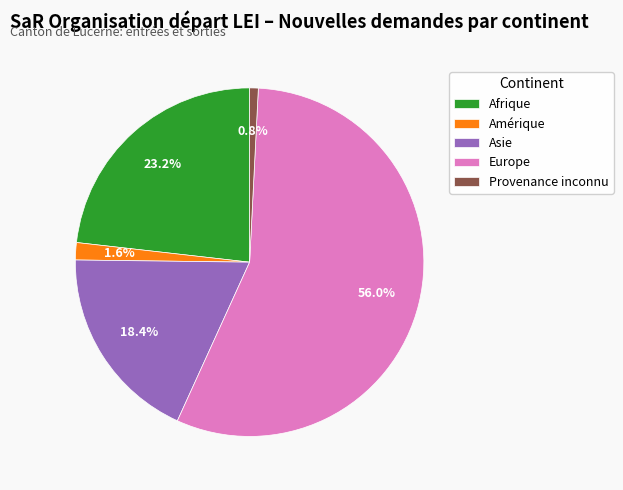

How many slices are in this pie chart?

5